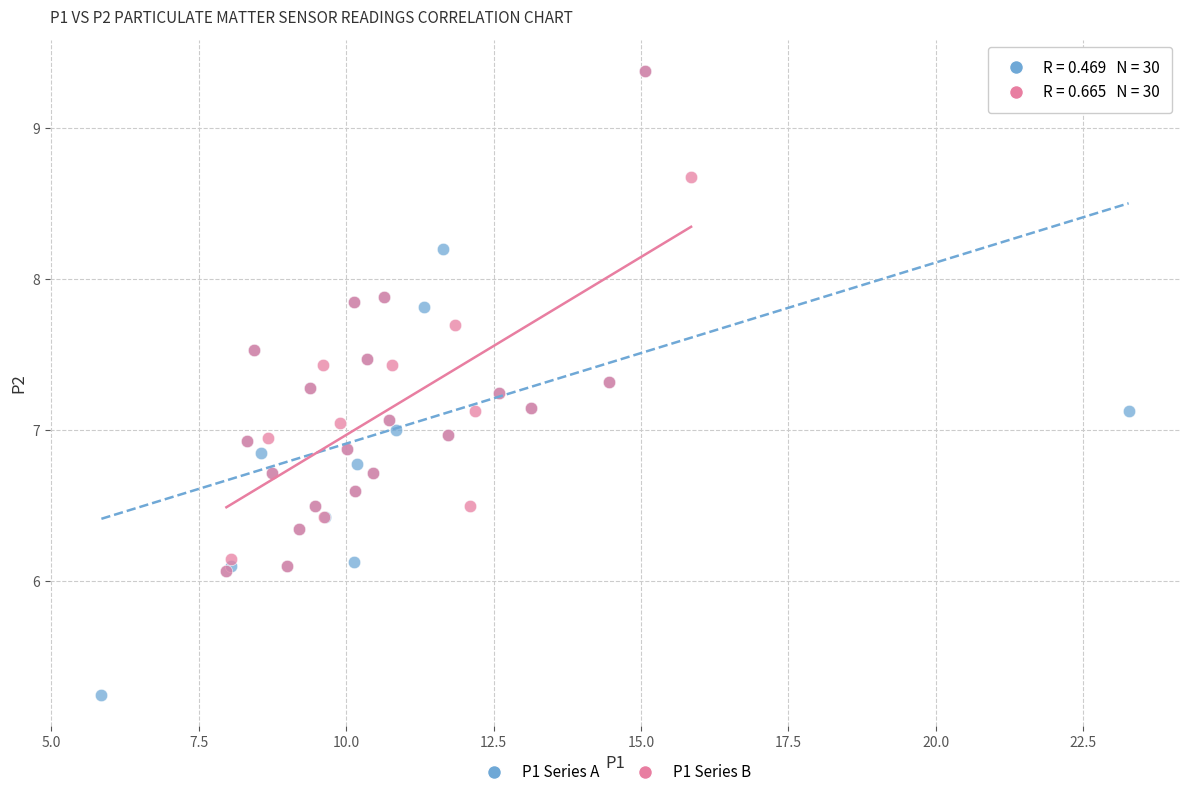

Which series has the largest Y range (max minus min)?

P1 Series A